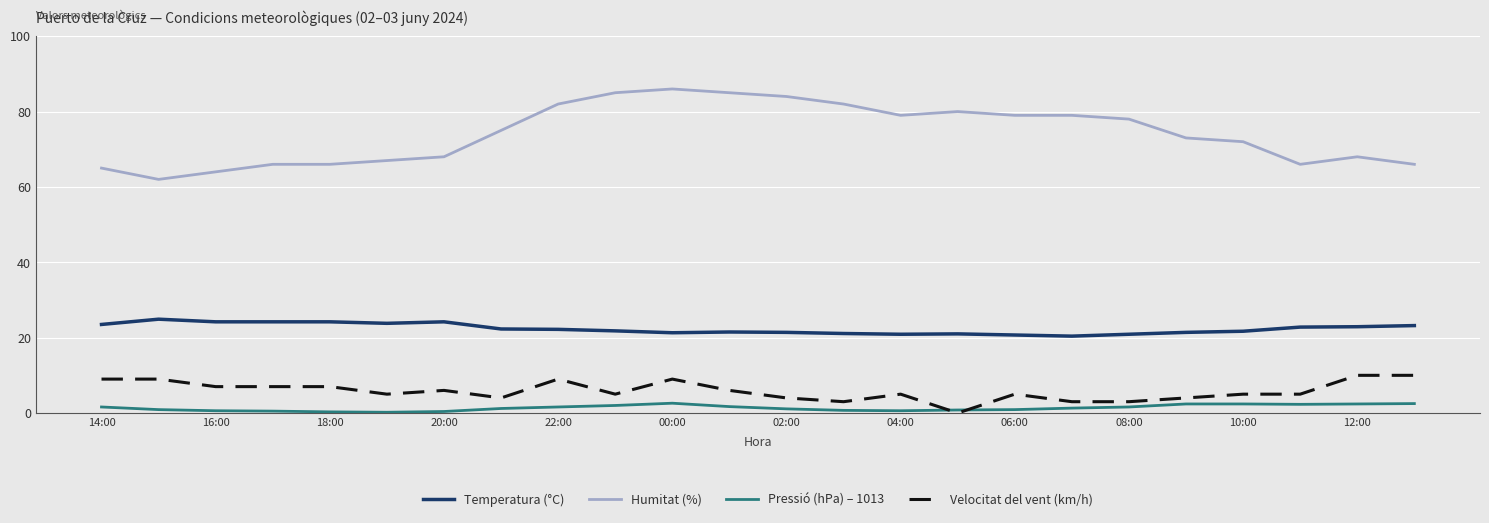

Which series has the largest total across all categories?

Humitat (%)